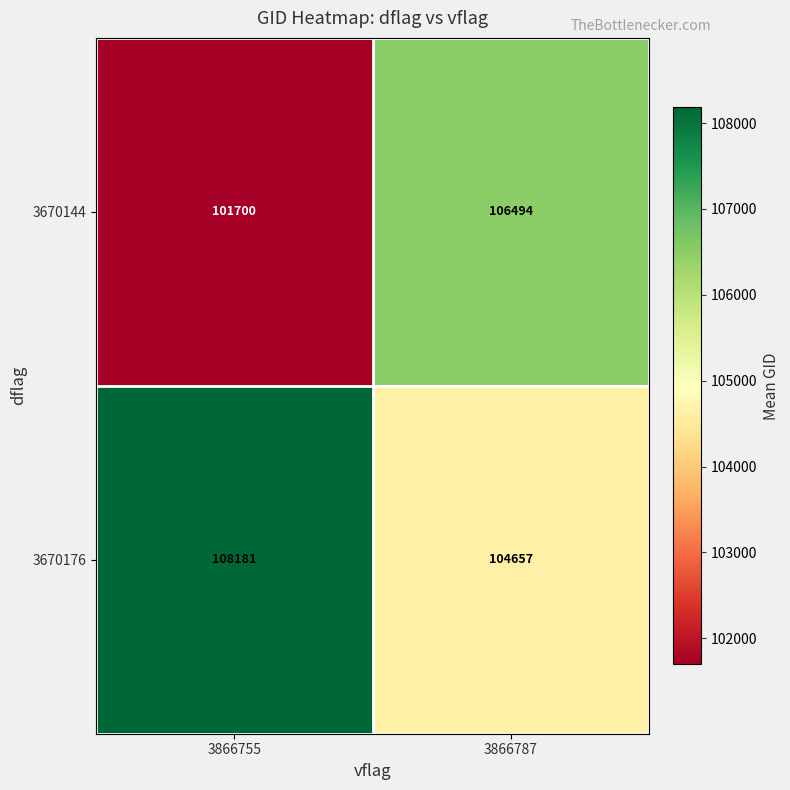

What is the spread (max minus min) of values at 3866755?

6481